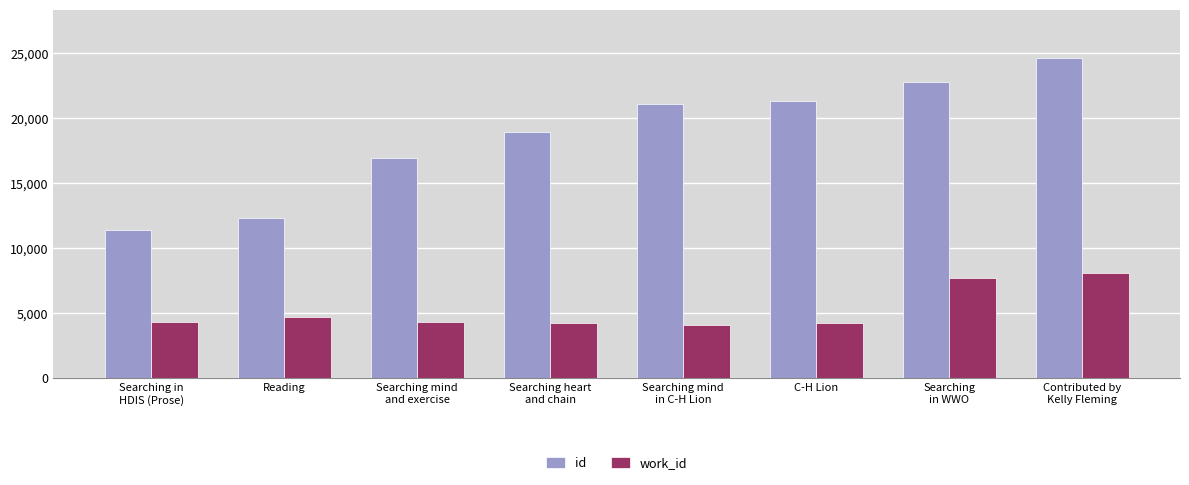

True or false: id has a value of 38218 at Contributed by
Kelly Fleming.

False